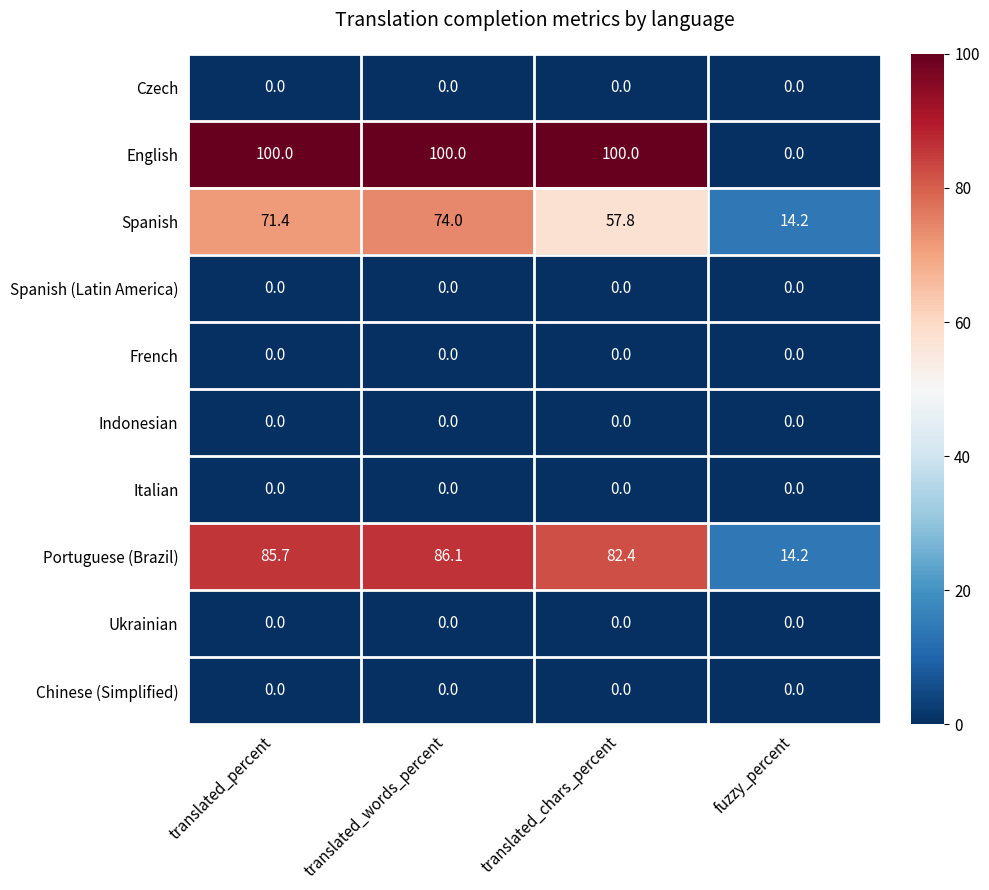

Where is Spanish nearest to the value 44?

translated_chars_percent